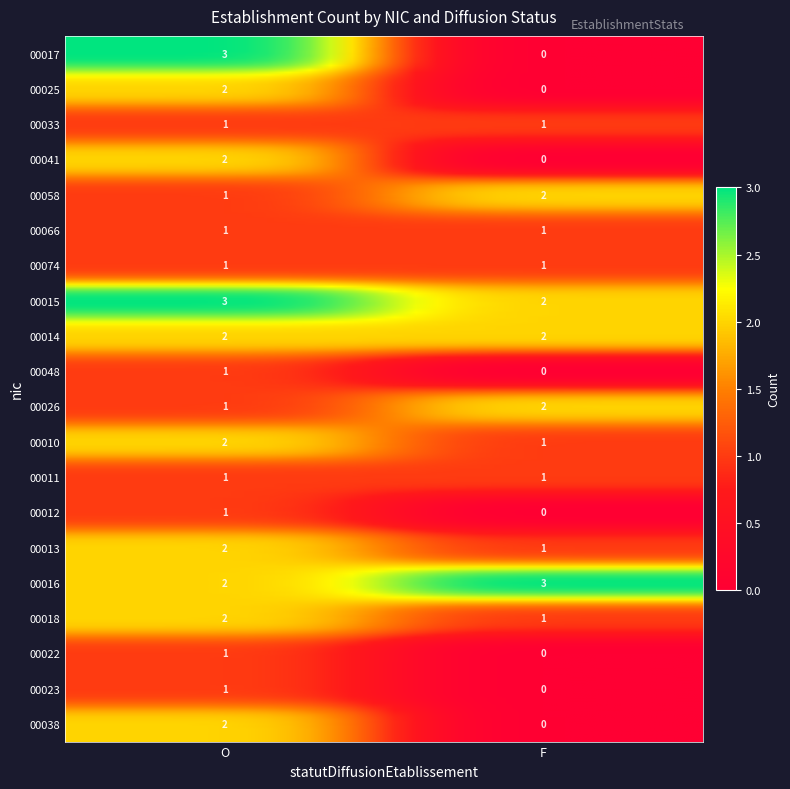

Between O and F, which series saw the biggest shift?

00017